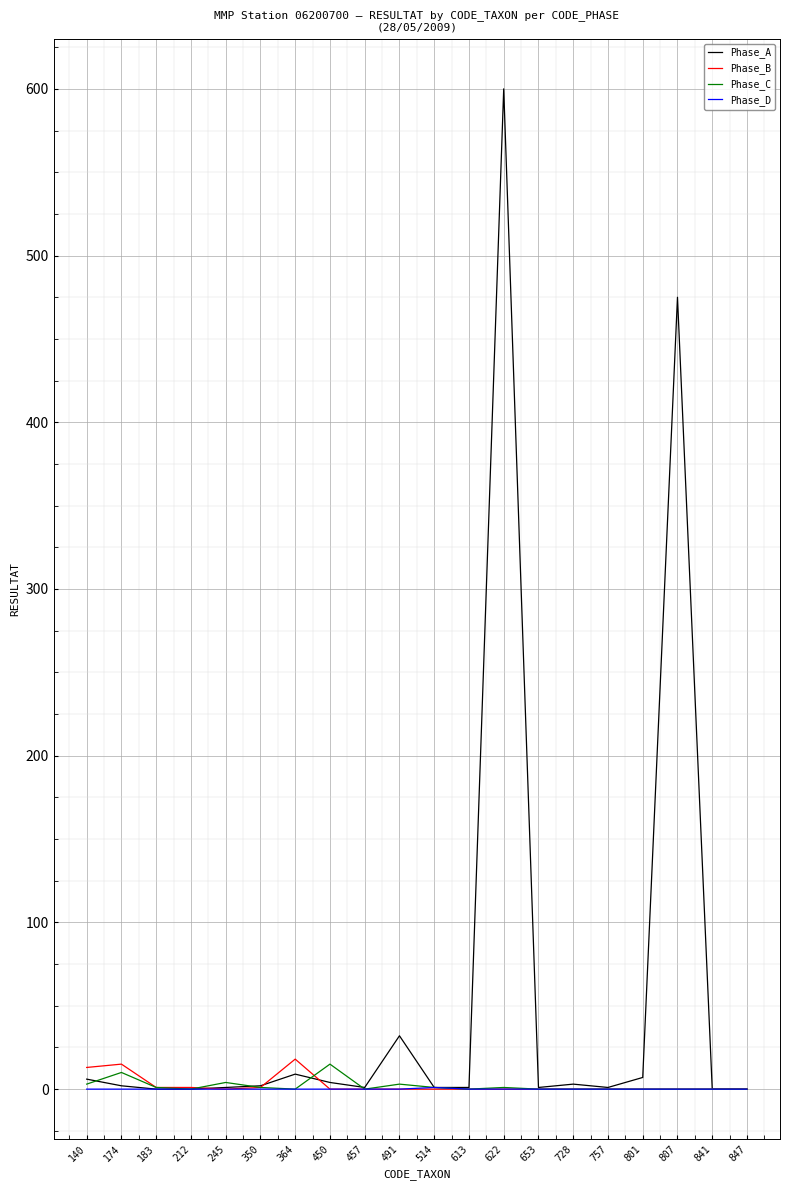

Between 450 and 491, which series saw the biggest shift?

Phase_A